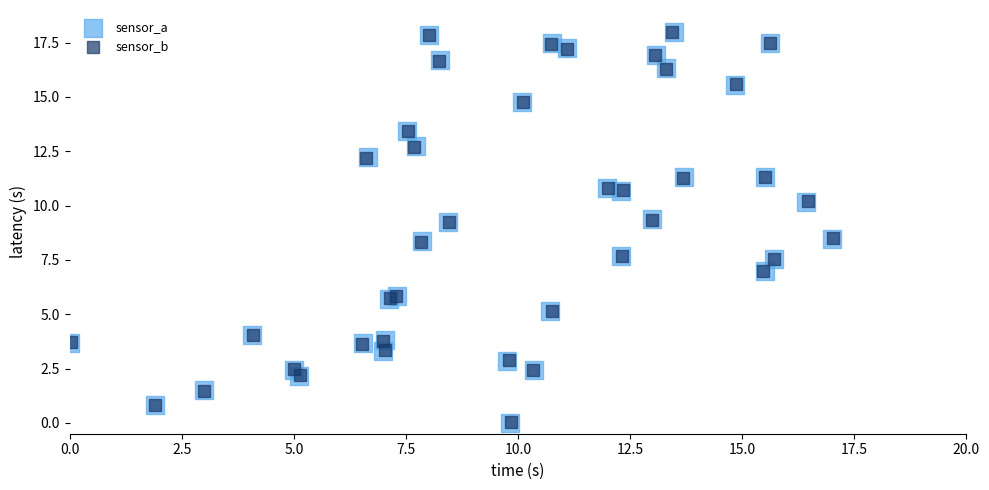

Which series has the largest Y range (max minus min)?

sensor_a